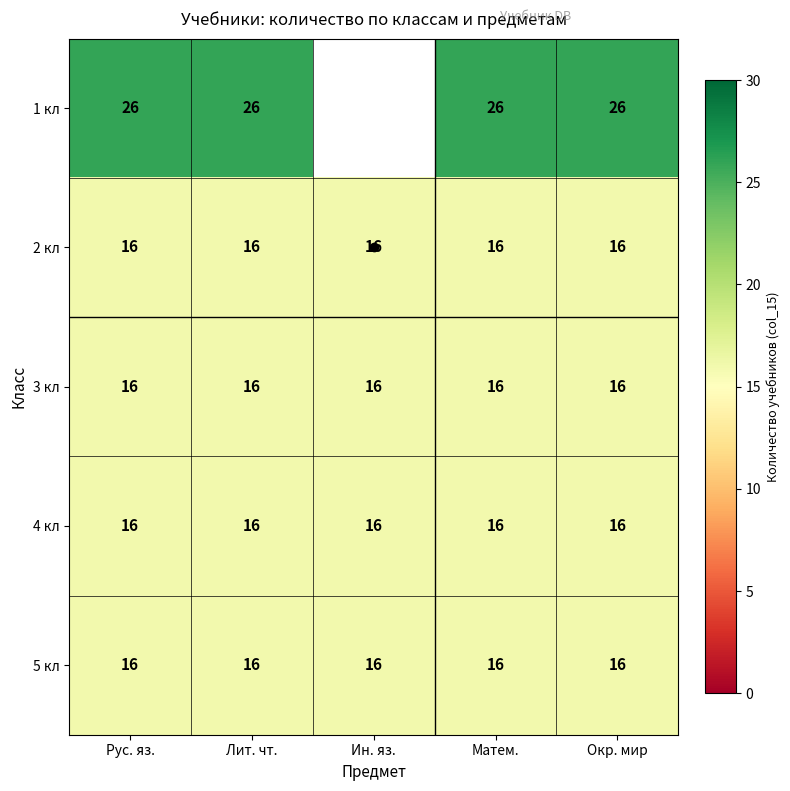

Is it true that 5 кл equals 16 at Матем.?

True